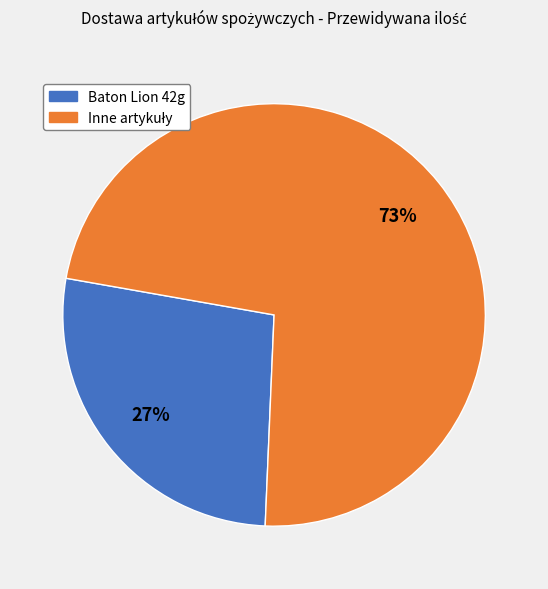

Does any single category account for the majority?

Yes